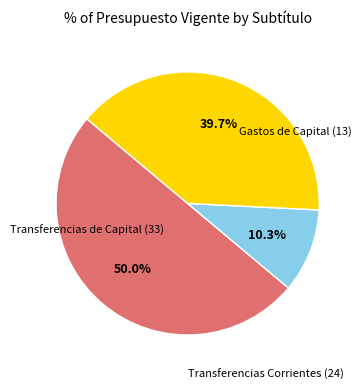

Combined, what portion of the pie is Transferencias de Capital (33) and Transferencias Corrientes (24)?

50.0%